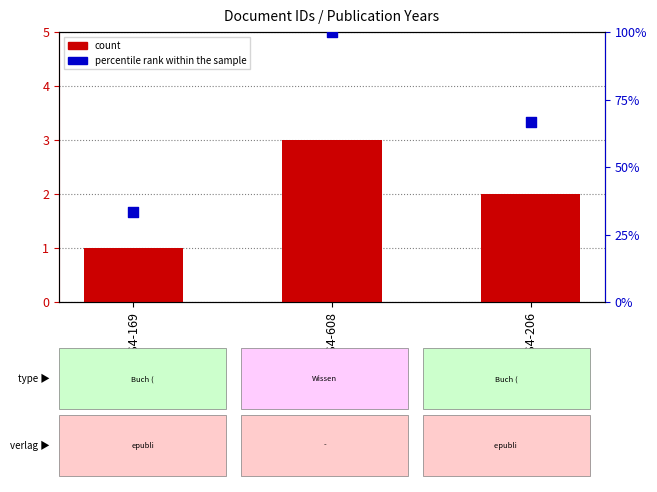

At how many categories does at least one series exceed 18?

3